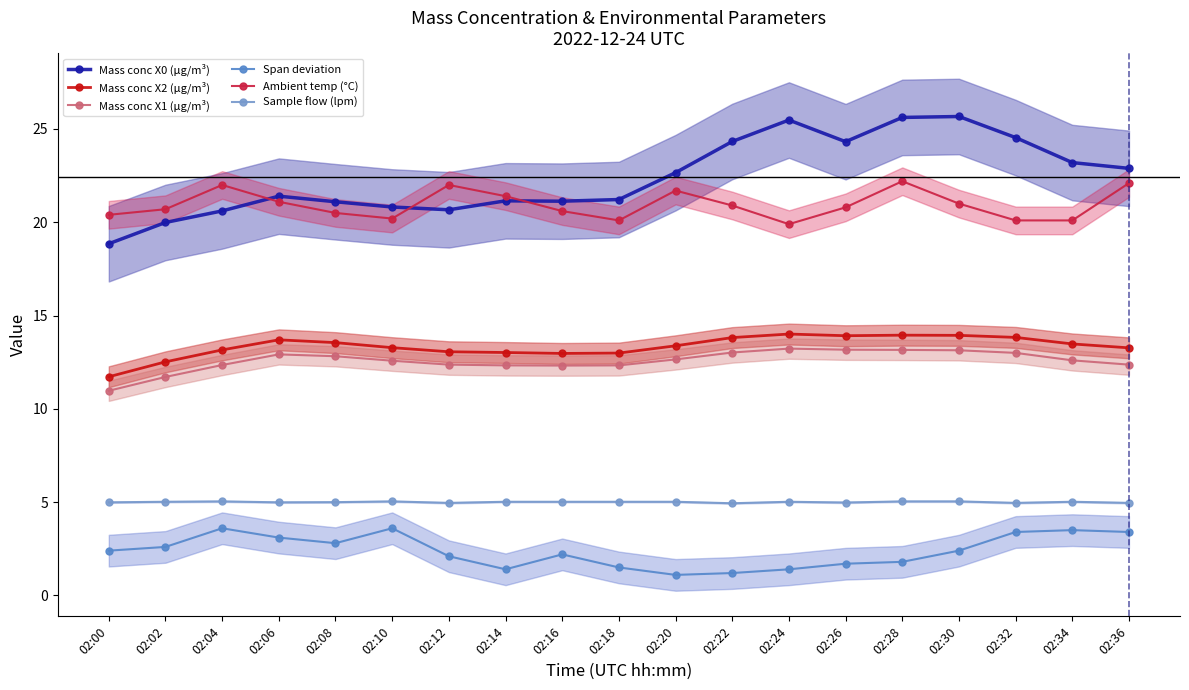

List the labels in order of Mass conc X1 (μg/m³) value, smallest first.

02:00, 02:02, 02:16, 02:14, 02:18, 02:04, 02:12, 02:36, 02:10, 02:34, 02:20, 02:08, 02:06, 02:32, 02:22, 02:30, 02:28, 02:26, 02:24